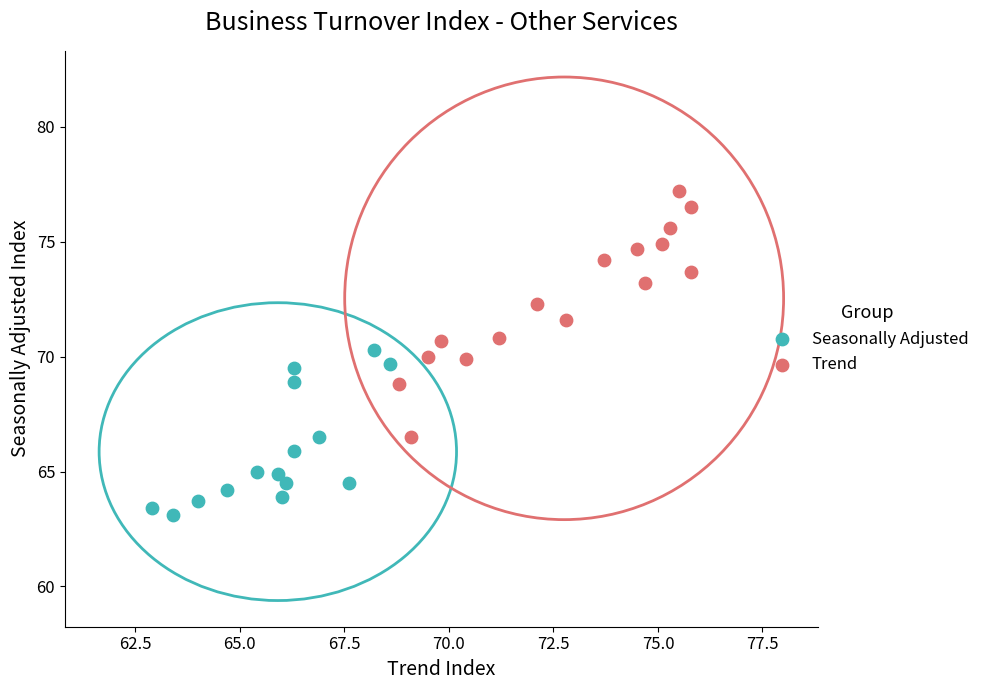

Which series reaches the maximum Y coordinate?

Trend